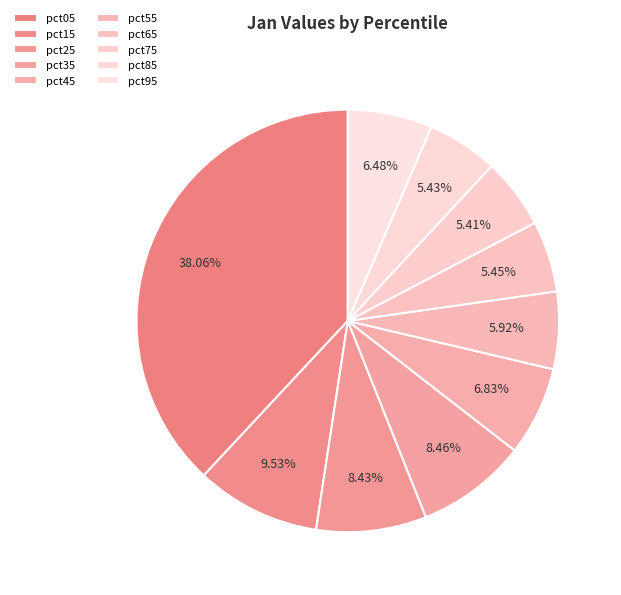

To the nearest percent, what percentage of the pie is pct55?

6%